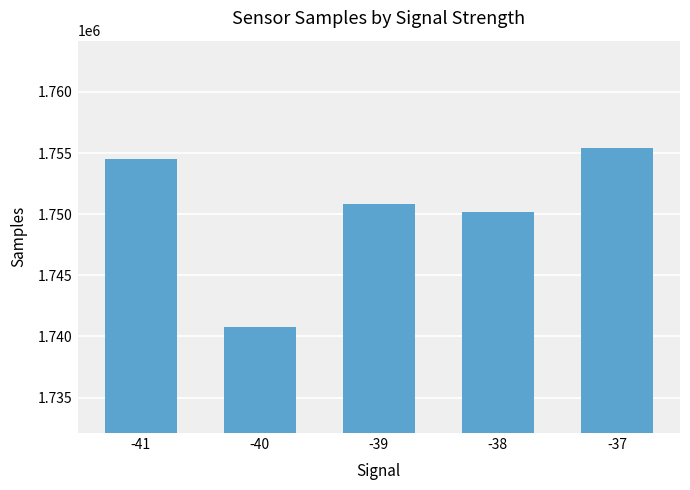

What is the smallest value displayed?

1740807.3